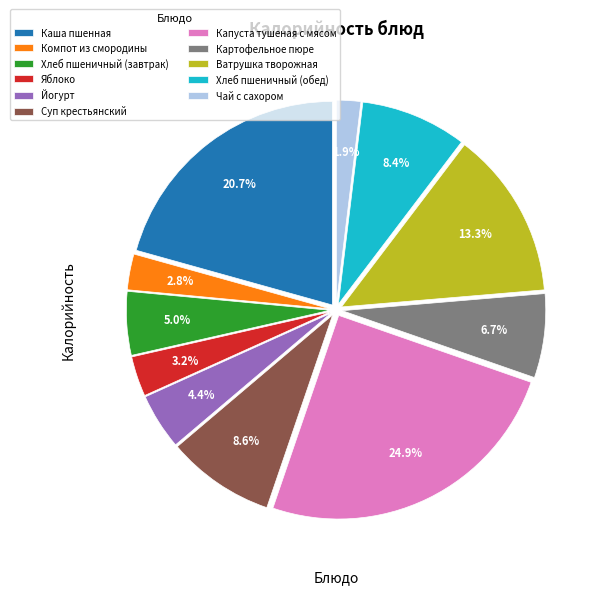

Approximately how many times larger is the value at Картофельное пюре compared to Каша пшенная?

0.3